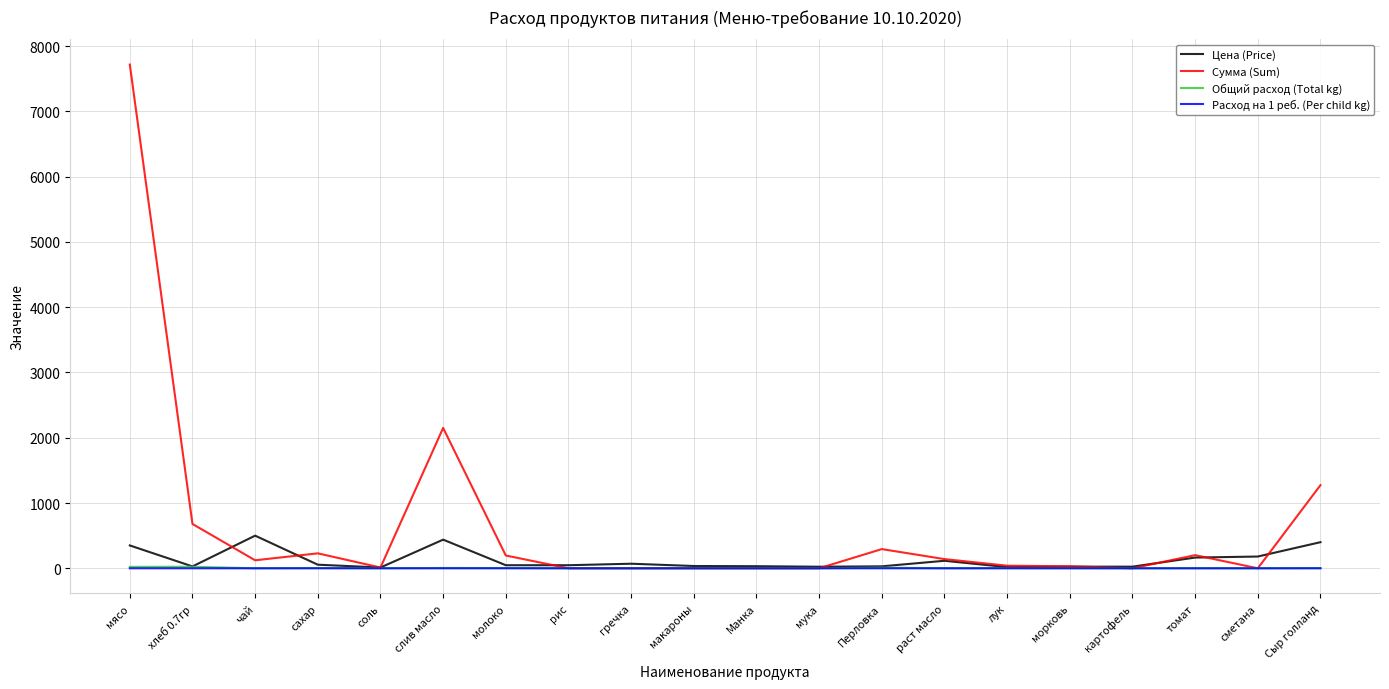

Read the Цена (Price) value at слив масло.

438.9